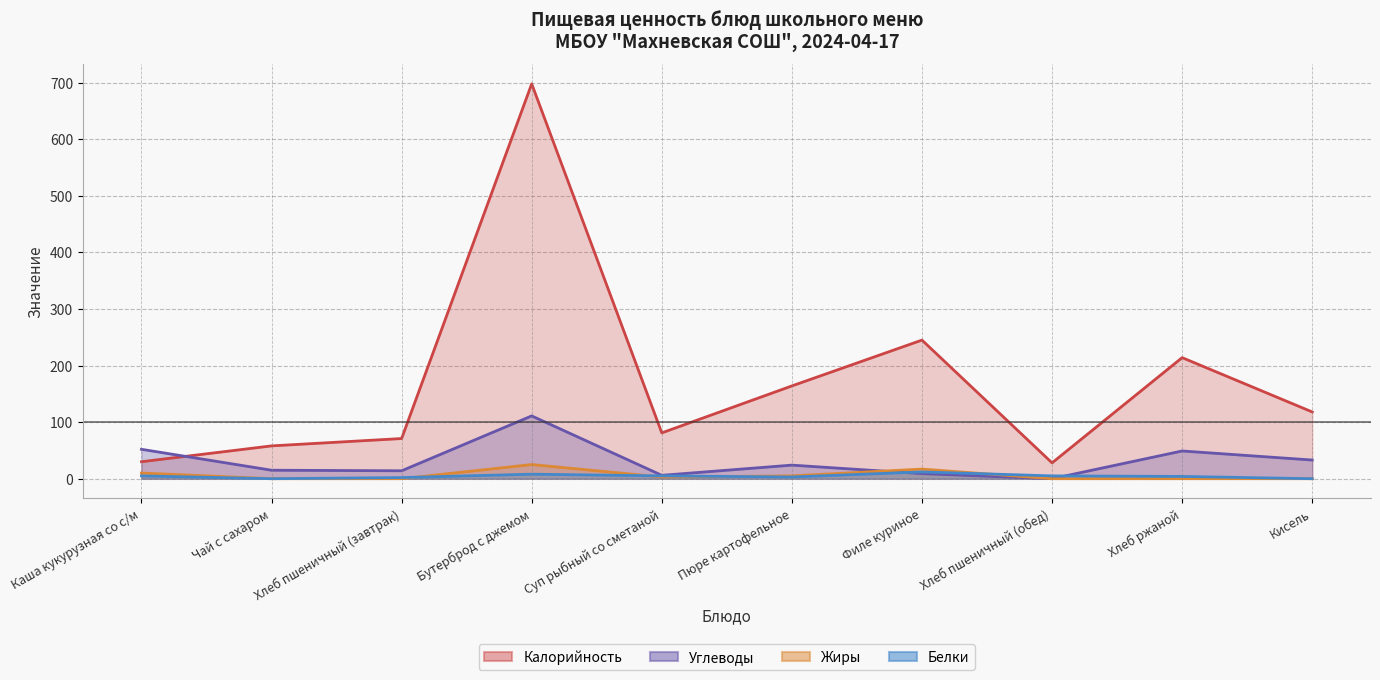

Reading left to right, transcribe all the data shown in this chart.

Калорийность: Каша кукурузная со с/м=30	Чай с сахаром=58	Хлеб пшеничный (завтрак)=71	Бутерброд с джемом=698	Суп рыбный со сметаной=81	Пюре картофельное=164	Филе куриное=245	Хлеб пшеничный (обед)=28	Хлеб ржаной=214	Кисель=118
Белки: Каша кукурузная со с/м=5	Чай с сахаром=0	Хлеб пшеничный (завтрак)=2	Бутерброд с джемом=8	Суп рыбный со сметаной=5	Пюре картофельное=3	Филе куриное=12	Хлеб пшеничный (обед)=5	Хлеб ржаной=4	Кисель=0
Жиры: Каша кукурузная со с/м=10	Чай с сахаром=0	Хлеб пшеничный (завтрак)=0	Бутерброд с джемом=25	Суп рыбный со сметаной=3	Пюре картофельное=5	Филе куриное=17	Хлеб пшеничный (обед)=0	Хлеб ржаной=0	Кисель=0
Углеводы: Каша кукурузная со с/м=52	Чай с сахаром=15	Хлеб пшеничный (завтрак)=14	Бутерброд с джемом=111	Суп рыбный со сметаной=6	Пюре картофельное=24	Филе куриное=9	Хлеб пшеничный (обед)=0	Хлеб ржаной=49	Кисель=33